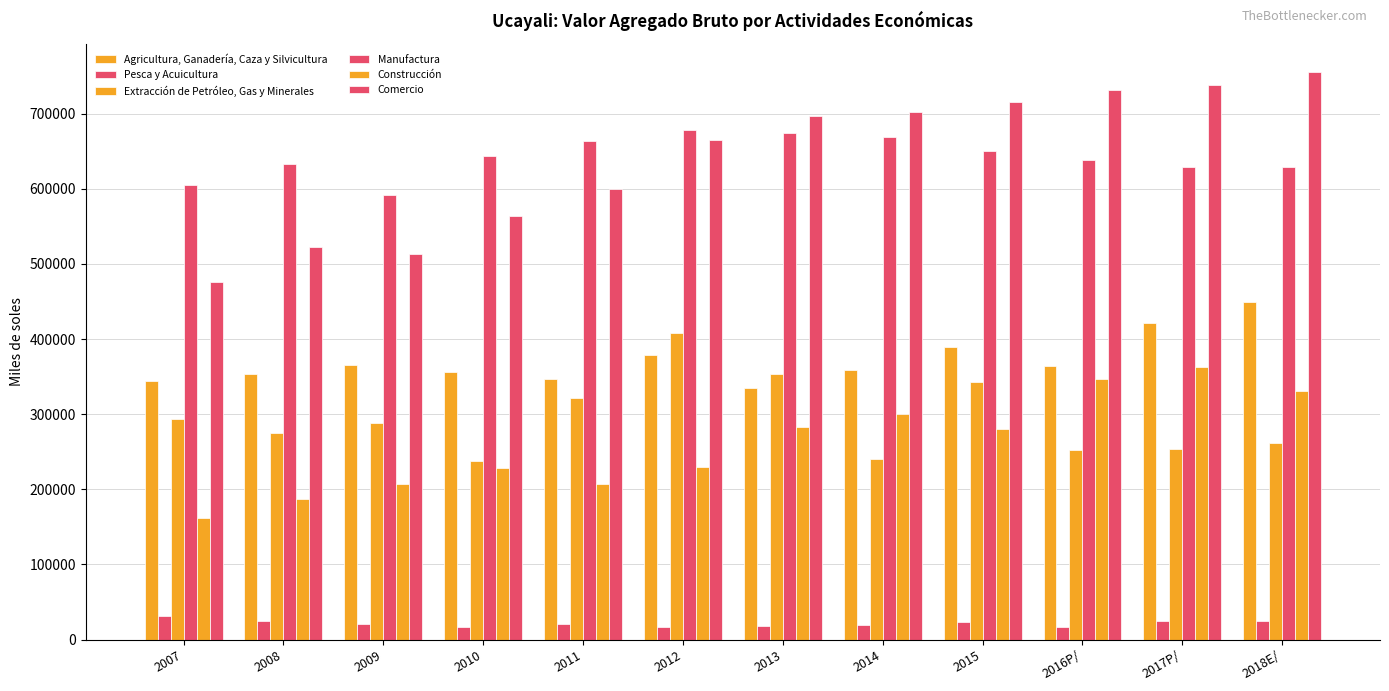

Reading left to right, extract all data points from this chart.

Agricultura, Ganadería, Caza y Silvicultura: 2007=344818	2008=354070	2009=365077	2010=355818	2011=347068	2012=379350	2013=335040	2014=359029	2015=389138	2016P/=363726	2017P/=421041	2018E/=449947
Pesca y Acuicultura: 2007=31773	2008=24326	2009=21367	2010=16392	2011=20524	2012=17324	2013=18199	2014=19621	2015=23761	2016P/=16982	2017P/=24647	2018E/=24277
Extracción de Petróleo, Gas y Minerales: 2007=293522	2008=275059	2009=287846	2010=237071	2011=321523	2012=408353	2013=353592	2014=240351	2015=342484	2016P/=251895	2017P/=253330	2018E/=261501
Manufactura: 2007=604453	2008=632867	2009=592195	2010=643068	2011=663623	2012=678811	2013=674204	2014=668886	2015=650454	2016P/=637661	2017P/=629383	2018E/=629368
Construcción: 2007=161698	2008=187163	2009=207065	2010=228855	2011=206619	2012=230108	2013=283152	2014=299832	2015=280858	2016P/=347075	2017P/=363019	2018E/=330246
Comercio: 2007=475383	2008=523089	2009=512857	2010=563669	2011=599805	2012=665447	2013=697215	2014=702063	2015=715498	2016P/=731239	2017P/=737667	2018E/=755201